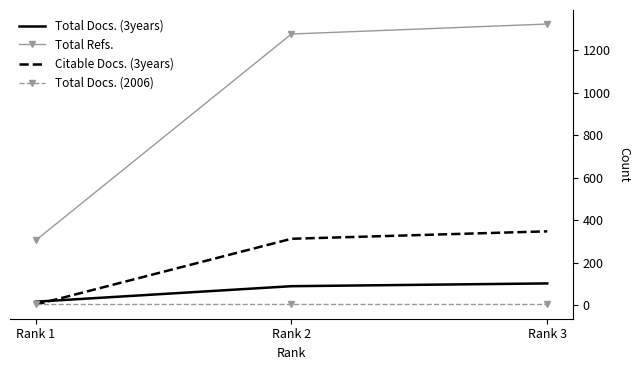

Which label corresponds to the largest value in the chart?

Rank 3